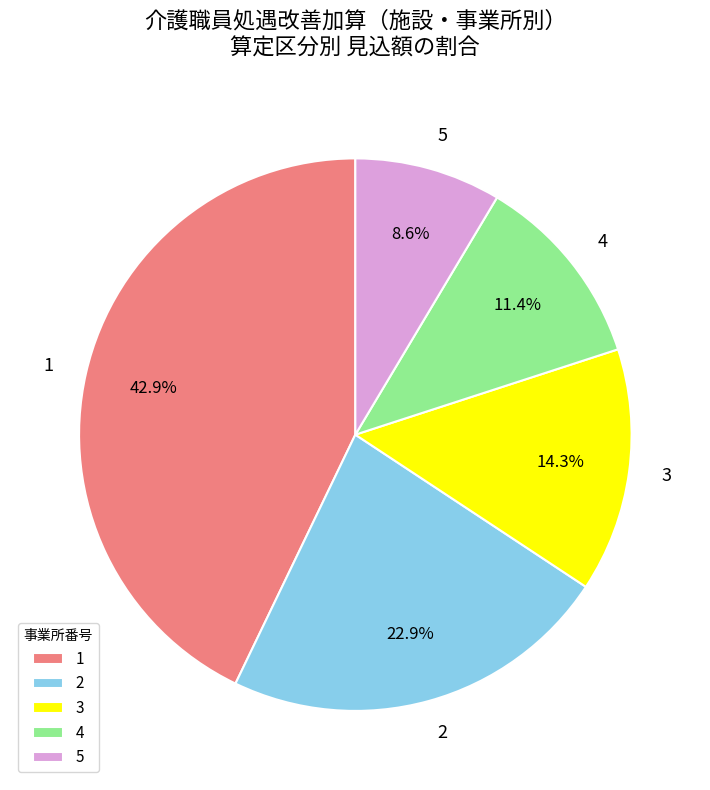

To the nearest percent, what portion does 1 represent?

43%